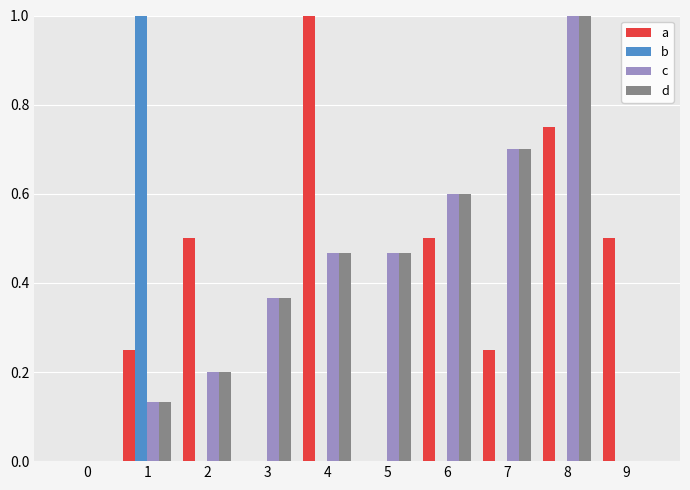

How many b values are between 0 and 1?

10